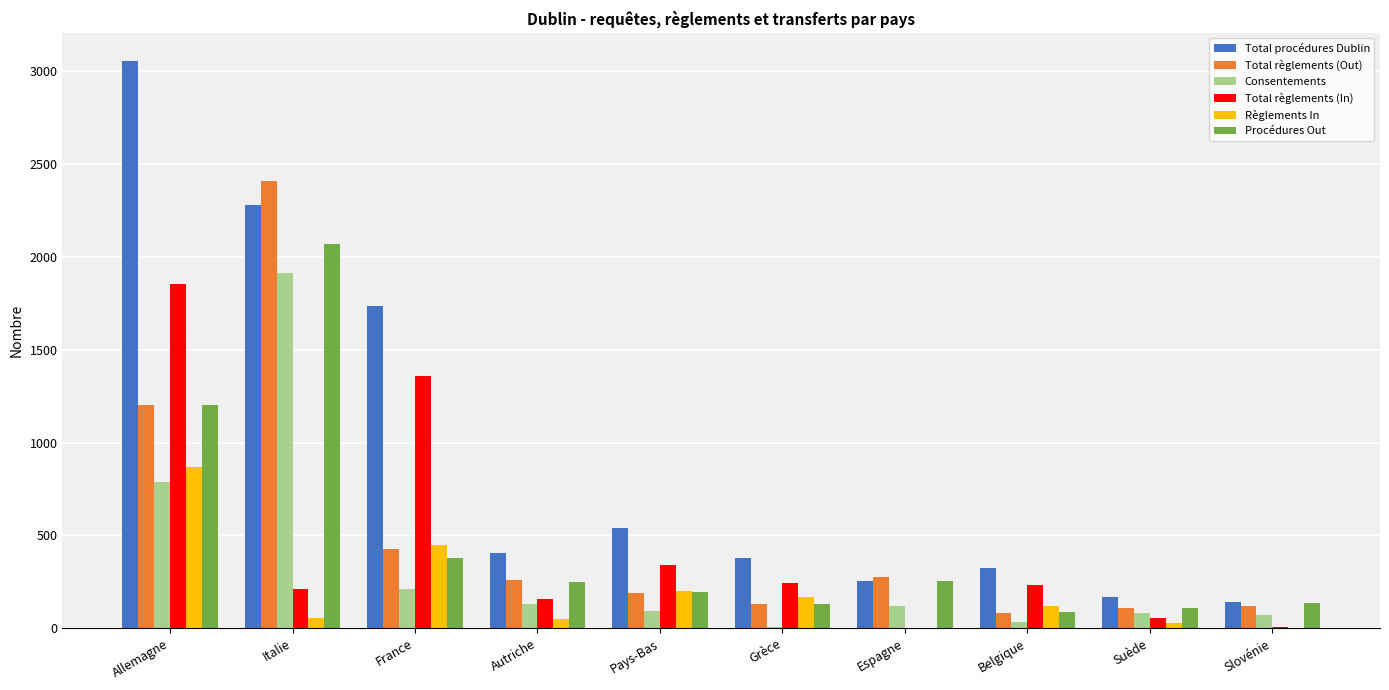

What is the difference between the Total procédures Dublin values at Suède and Pays-Bas?

373